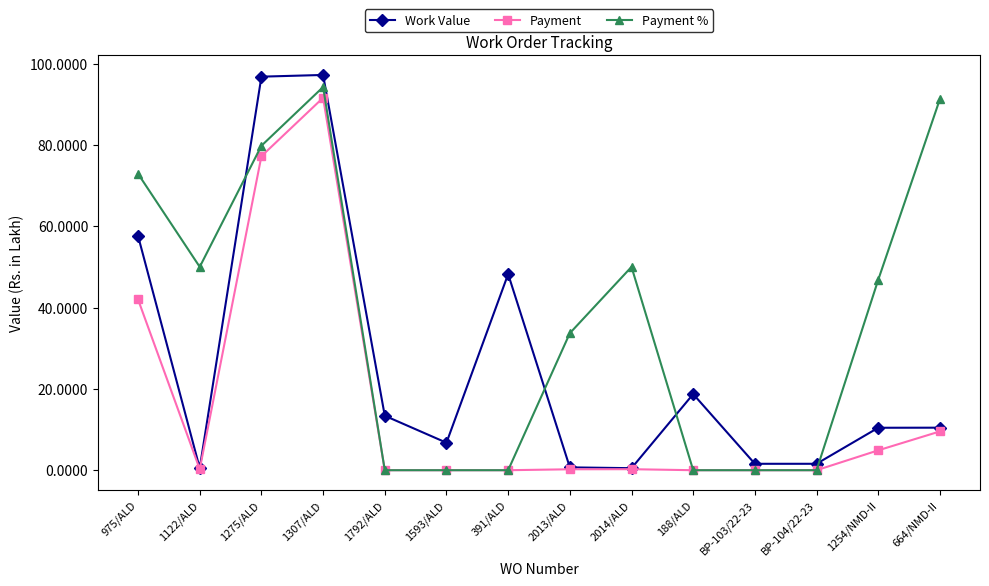

Where do Payment % and Work Value first cross each other?

1122/ALD and 1275/ALD